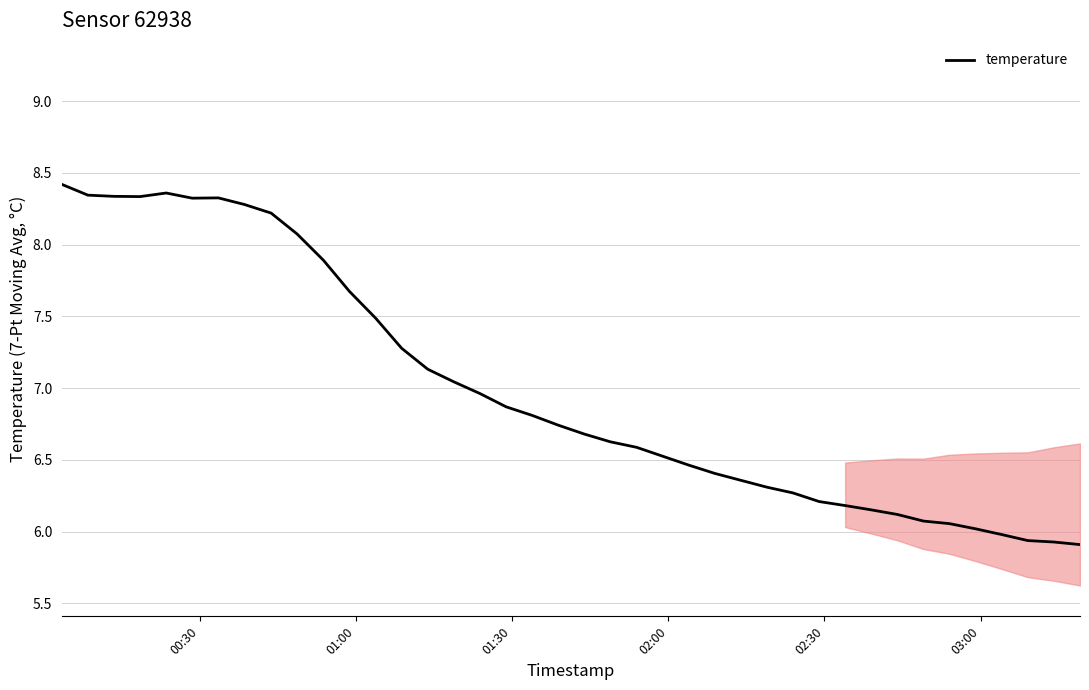

What is the difference between the maximum and minimum values?

2.5